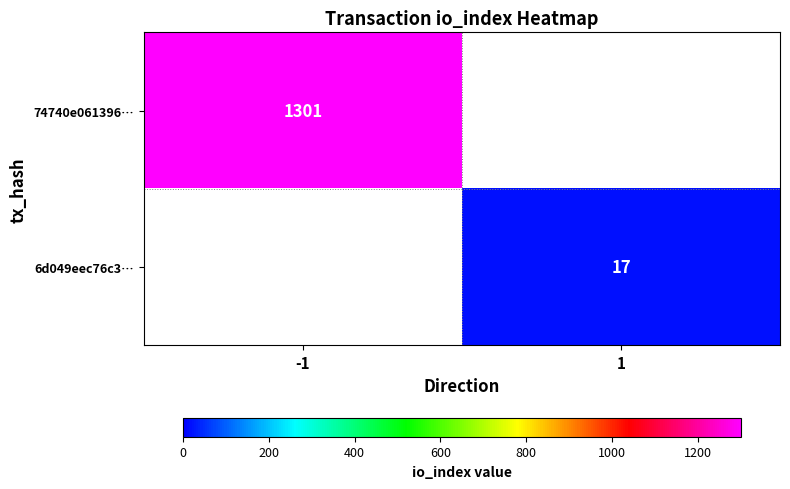

At how many categories does at least one series exceed 675?

1